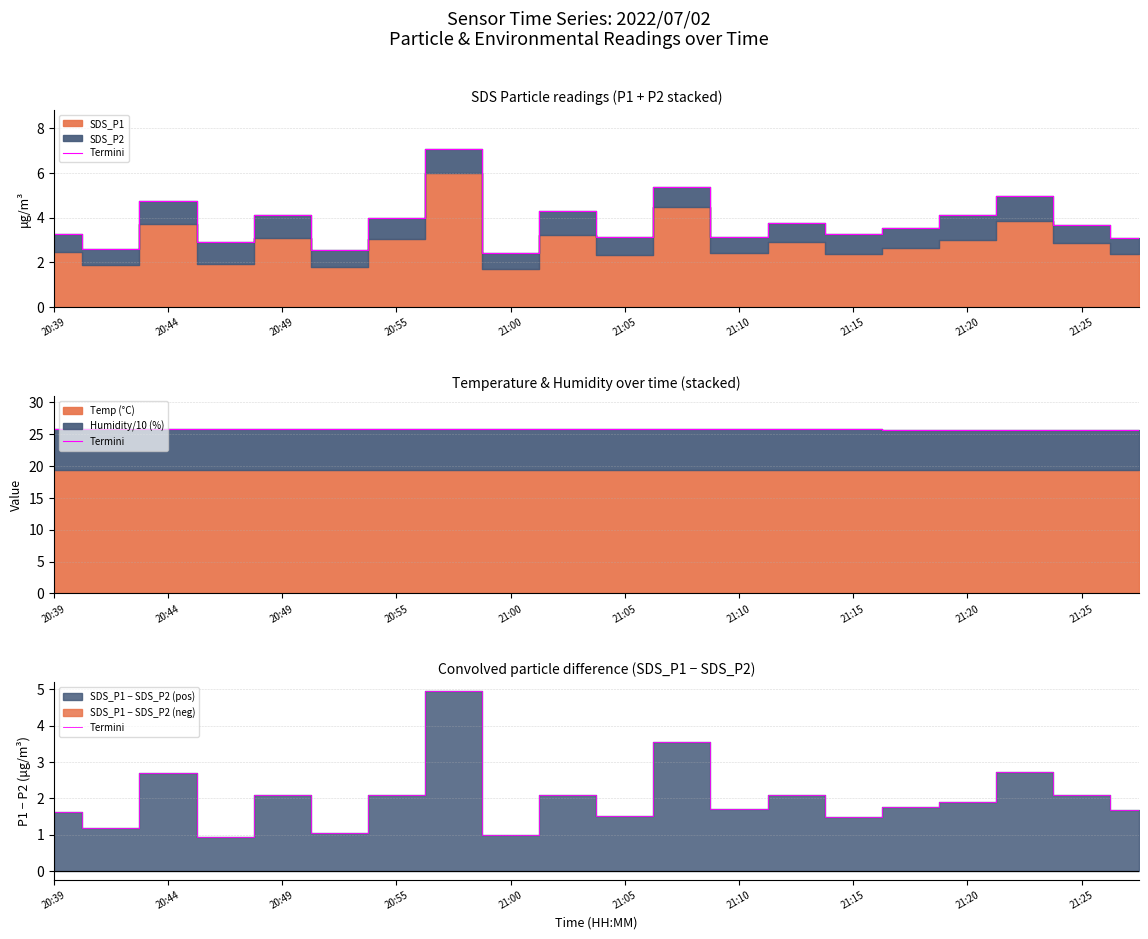

Where is the data nearest to the value 2?

20:55